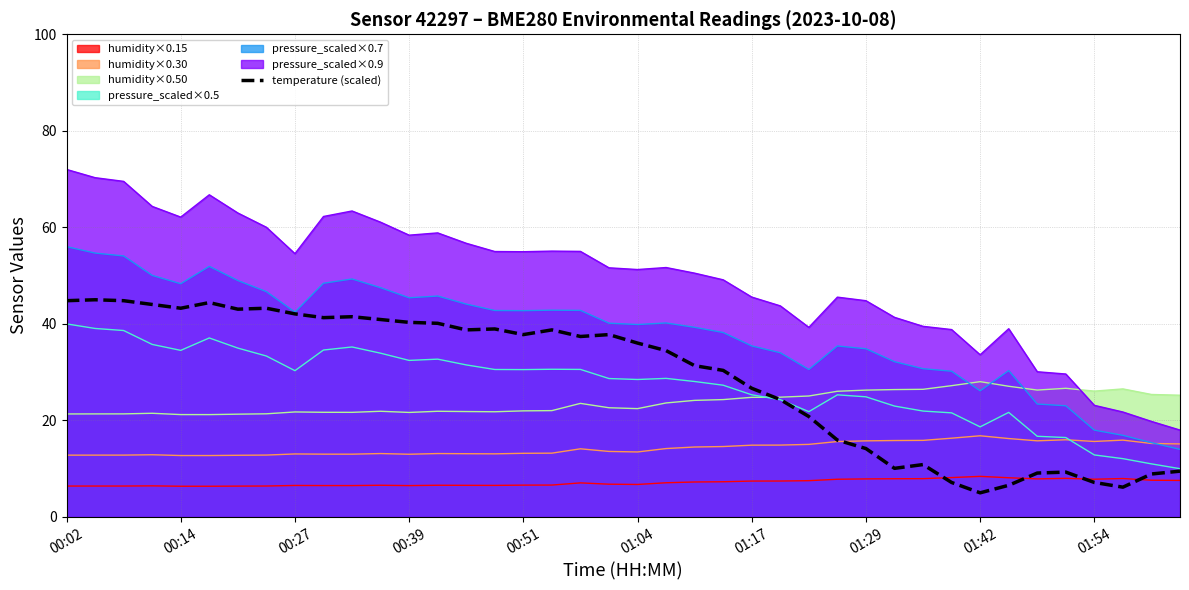

How many data points are above 37?

20